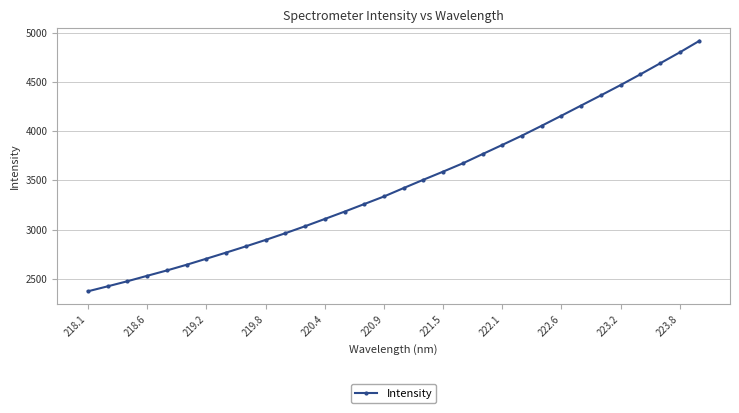

What is the difference between the second highest and second lowest values?

2374.9